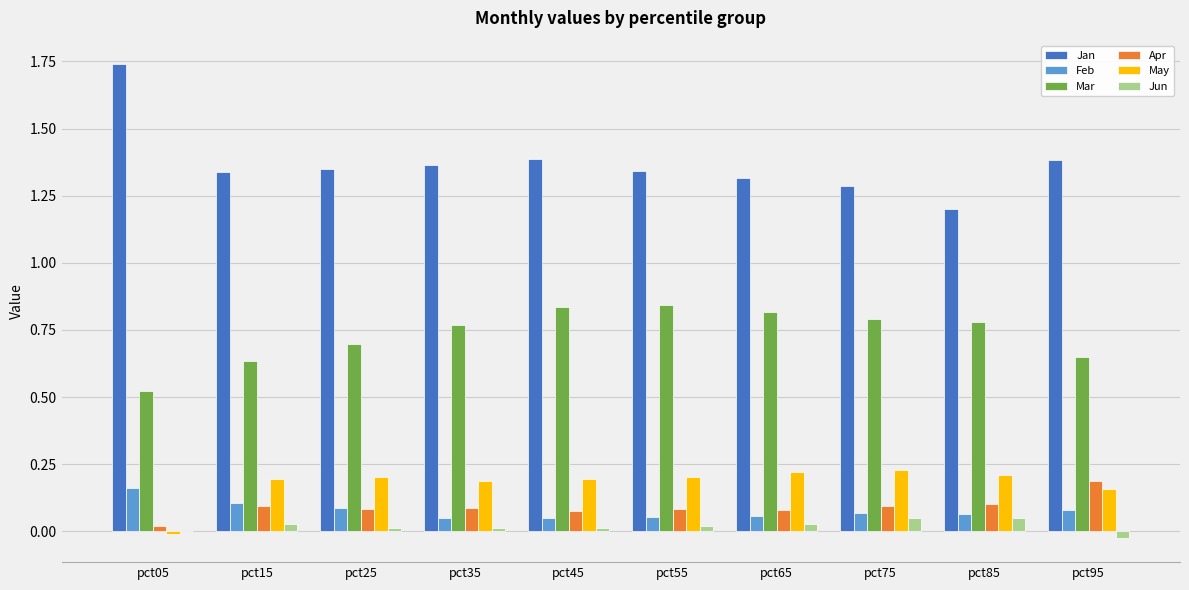

True or false: May has a value of 0.3 at pct35.

False